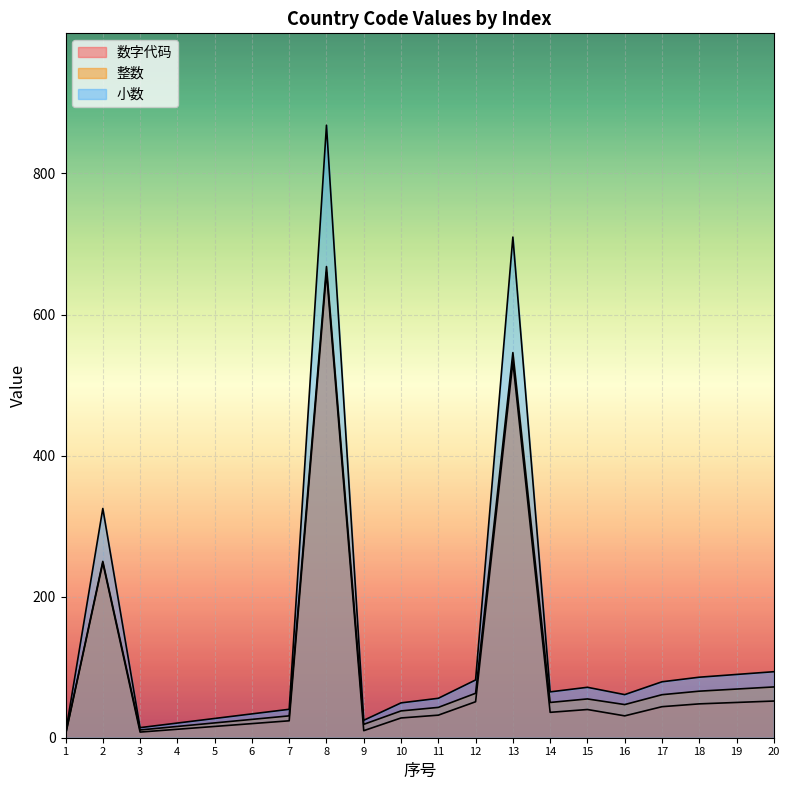

Is it true that 数字代码 equals 10.0 at 9?

True